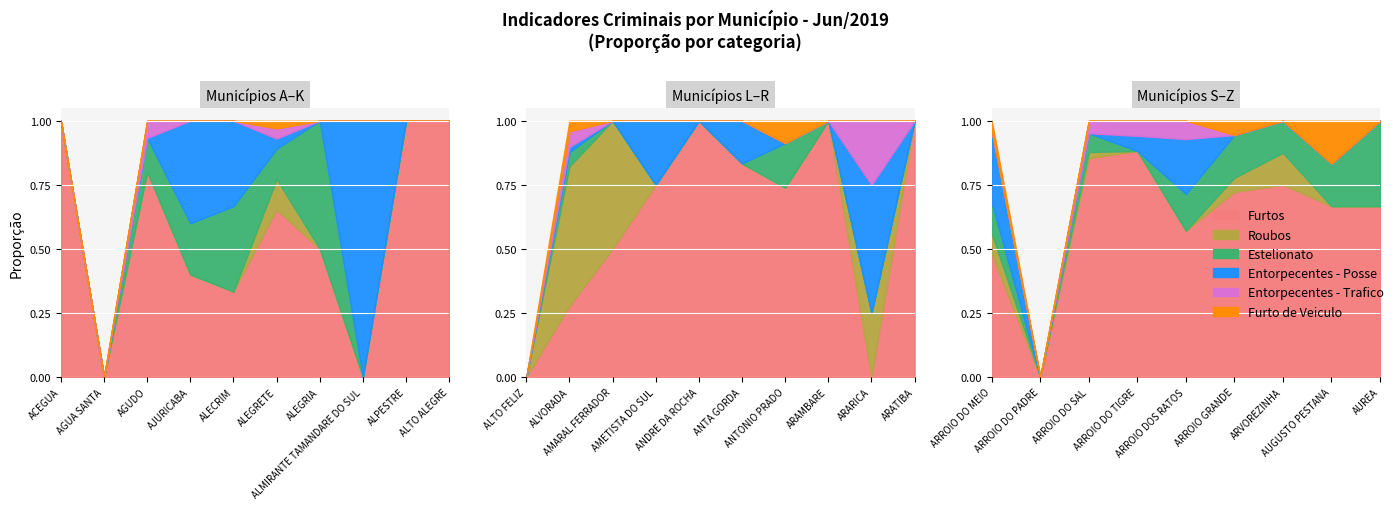

Does the chart display data point markers on the line(s)?

No